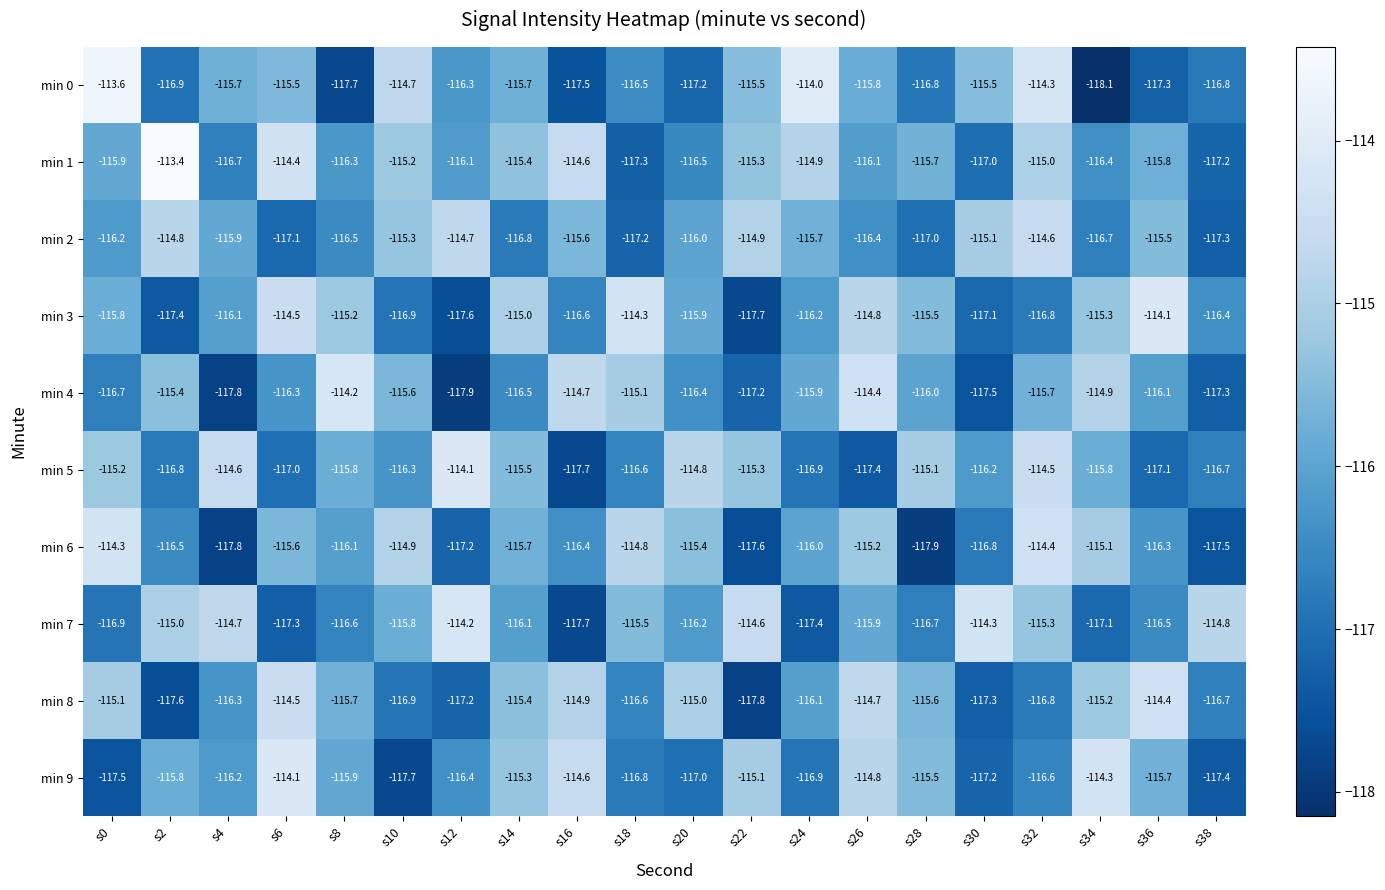

Which series has the largest range (max minus min)?

min 0